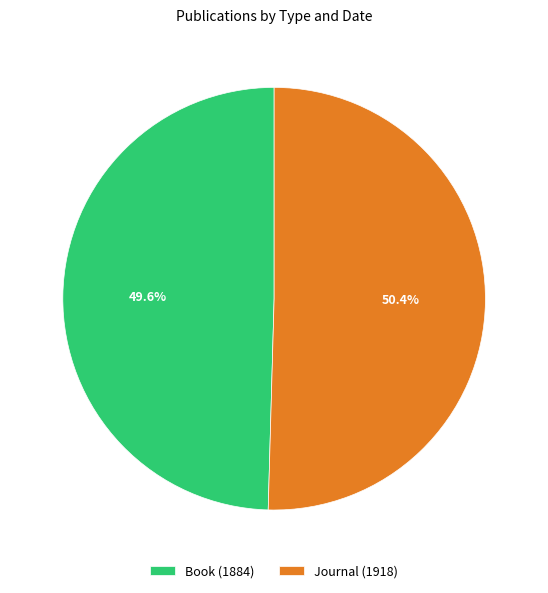

How many segments does this pie chart have?

2